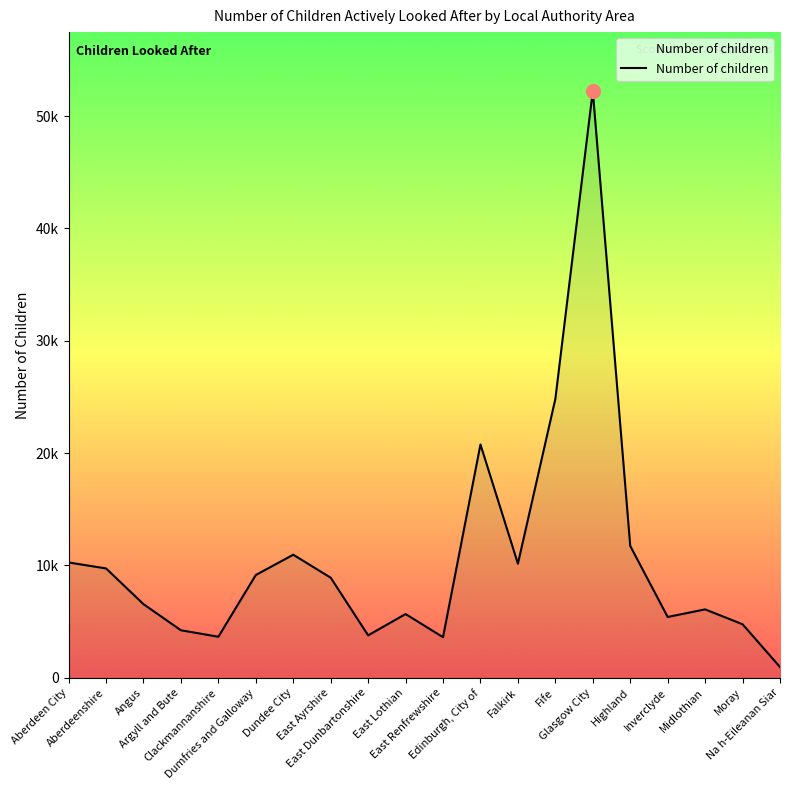

Does the chart display data point markers on the line(s)?

No